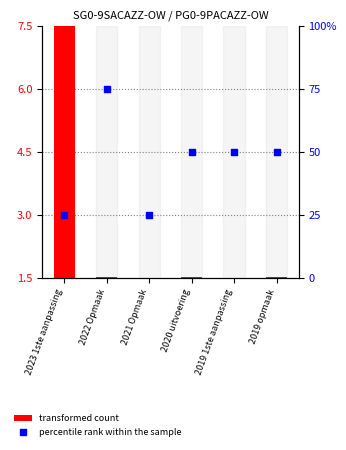

Which series has the largest total across all categories?

percentile rank within the sample